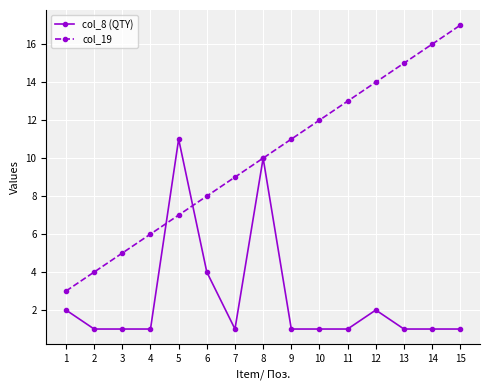

The value of col_8 (QTY) at 11 is 2. True or false?

False